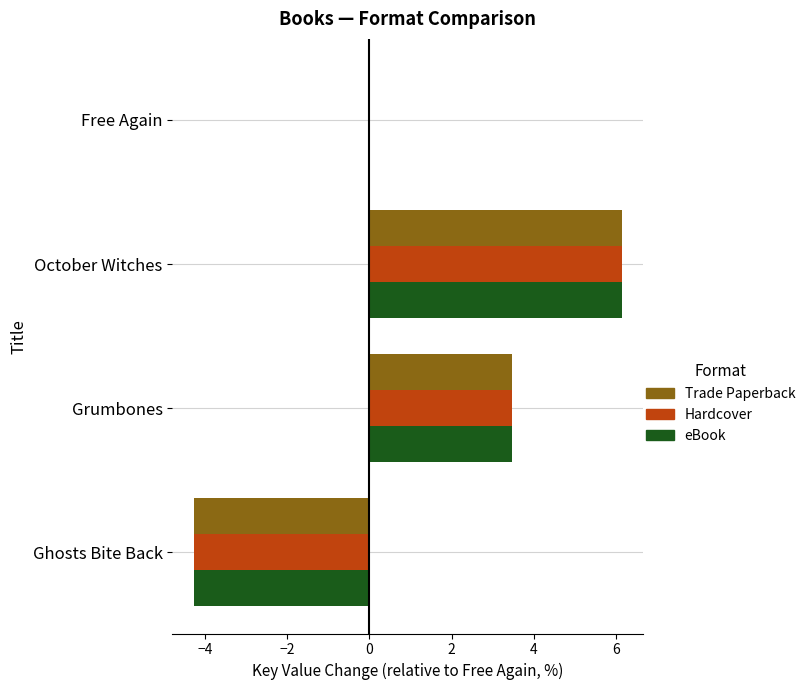

The Hardcover series shows 10.2 at October Witches. True or false?

False